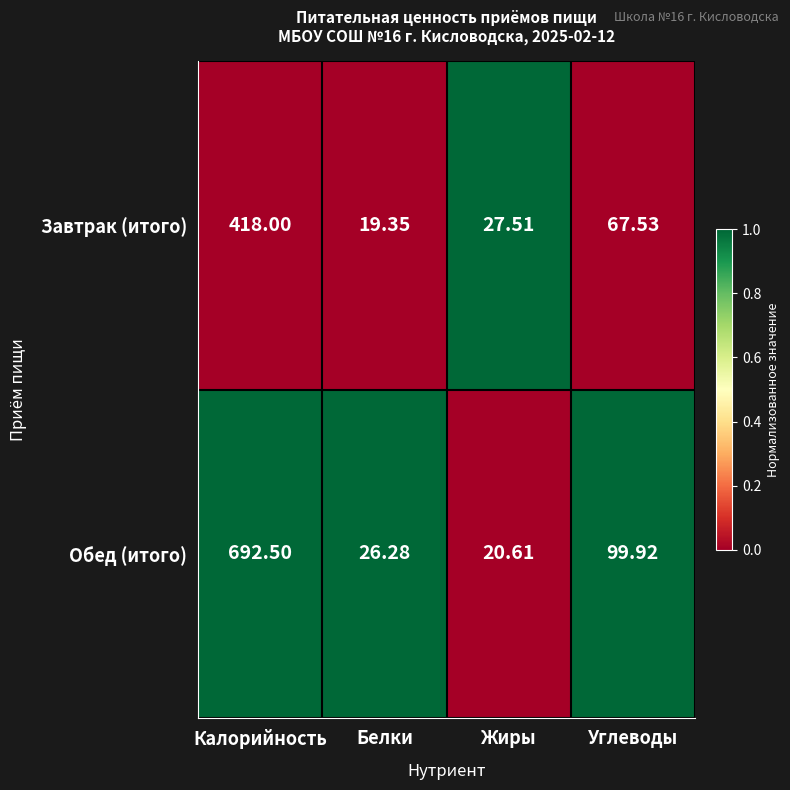

Where is Обед (итого) nearest to the value 356?

Углеводы